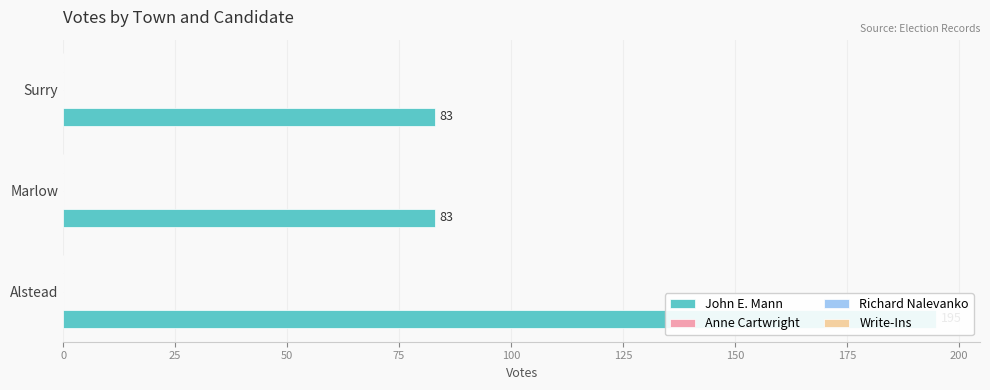

List the labels in order of Richard Nalevanko value, smallest first.

0, 25, 50